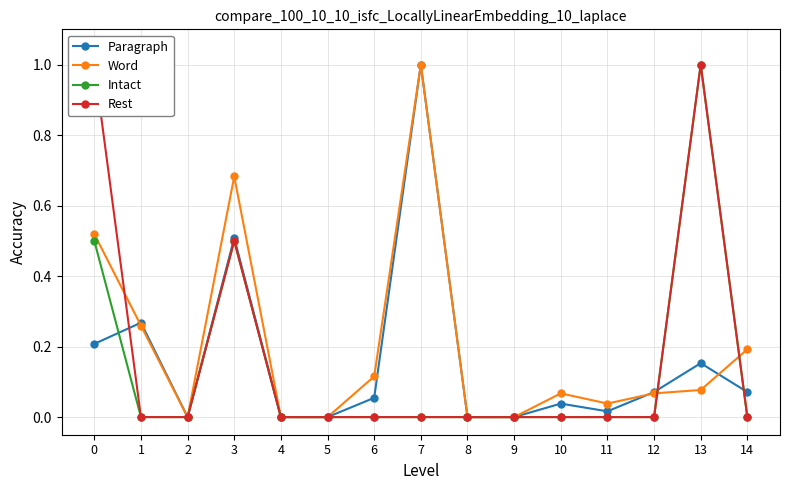

What is the highest value of the Word series?

1.0